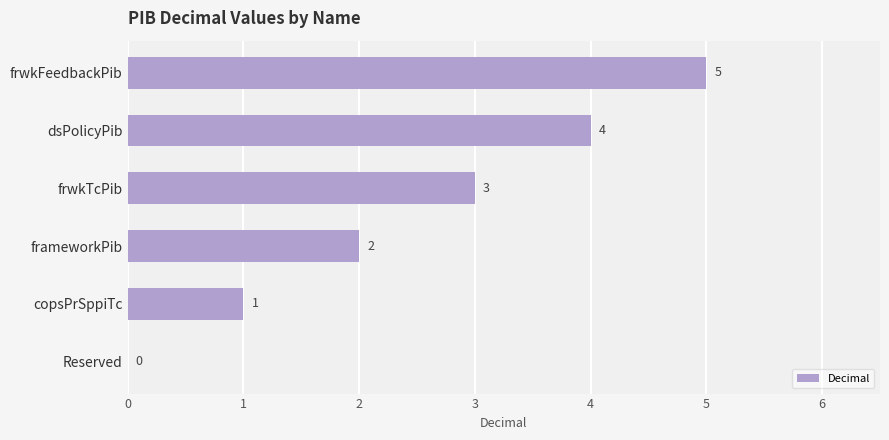

How many values are between 1 and 4?

4